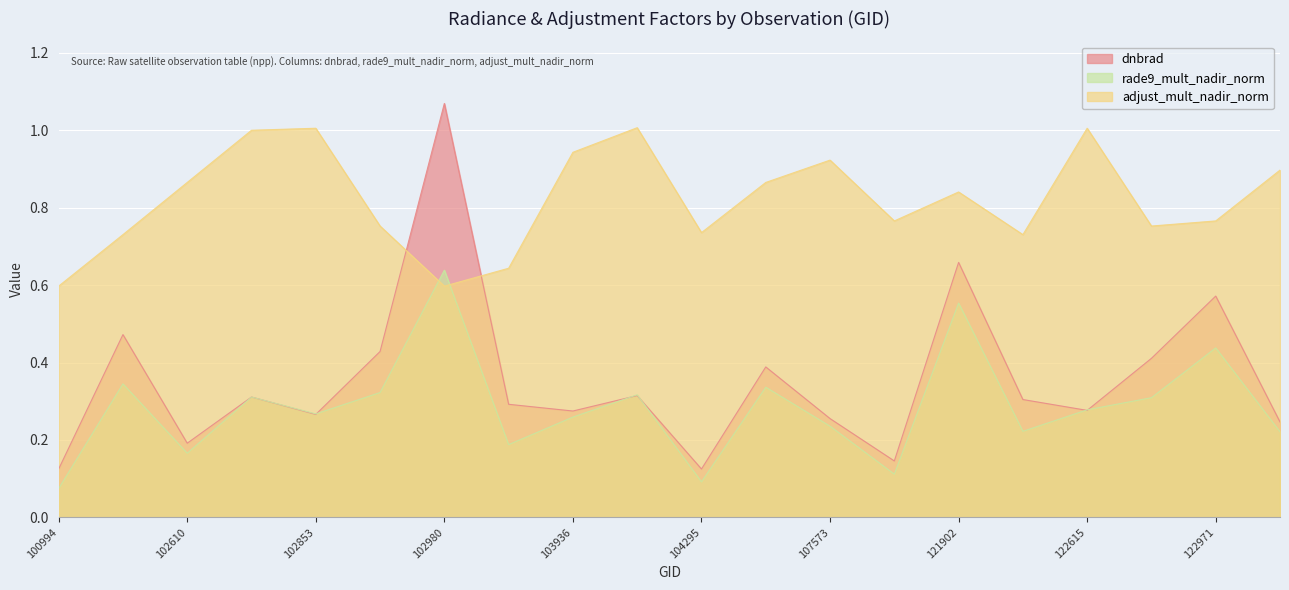

How many series are shown in this chart?

3